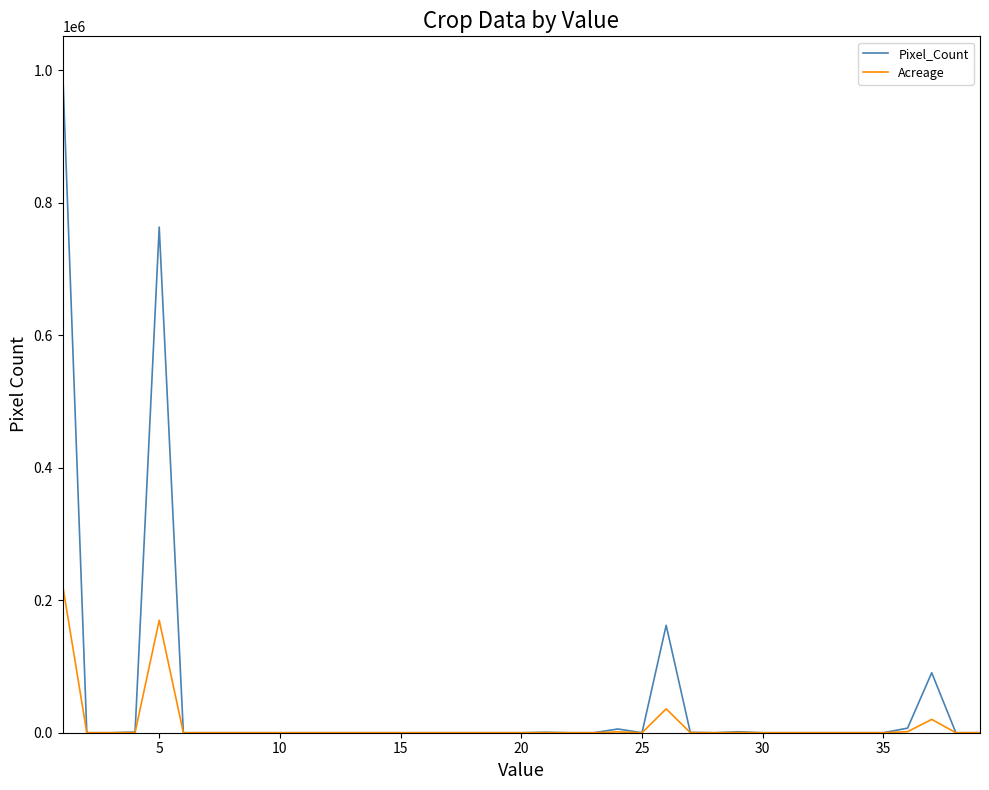

Count the number of categories in the chart.

39